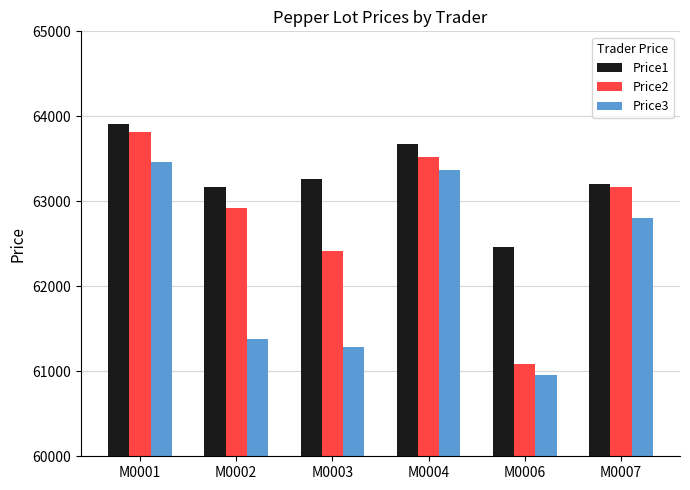

Which series has the largest total across all categories?

Price1